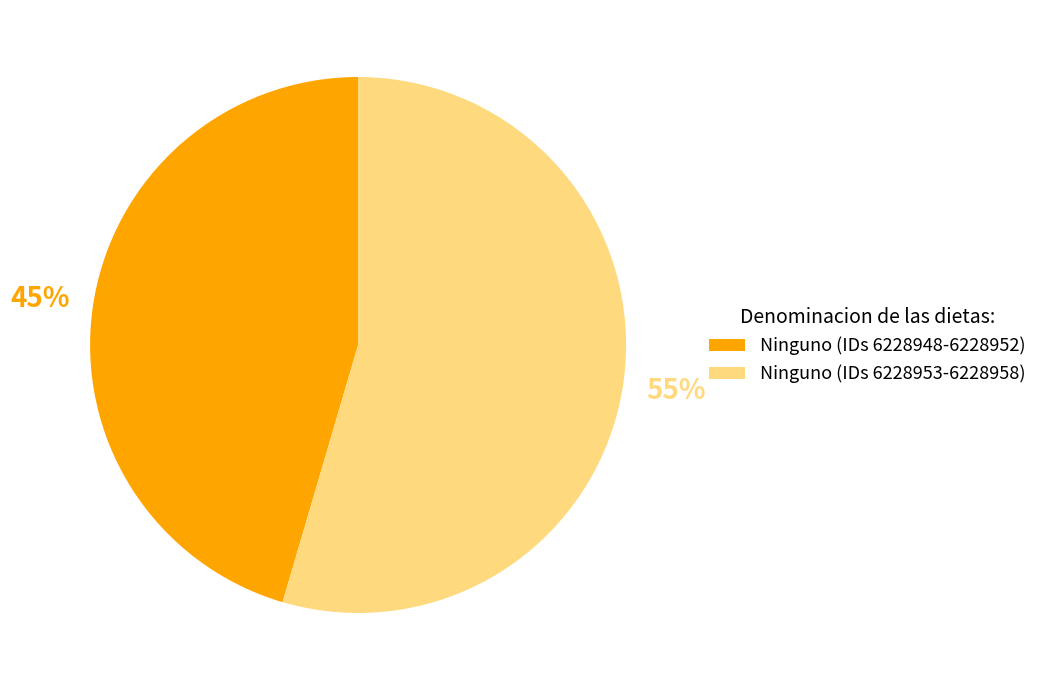

The Ninguno (IDs 6228953-6228958) slice represents 55% of the pie. True or false?

True